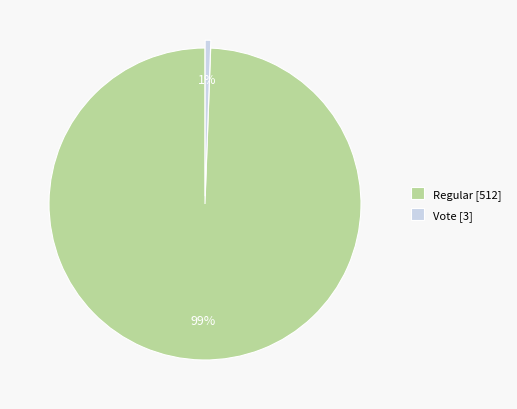

What percentage is the Regular [512] slice, to the nearest percent?

99%